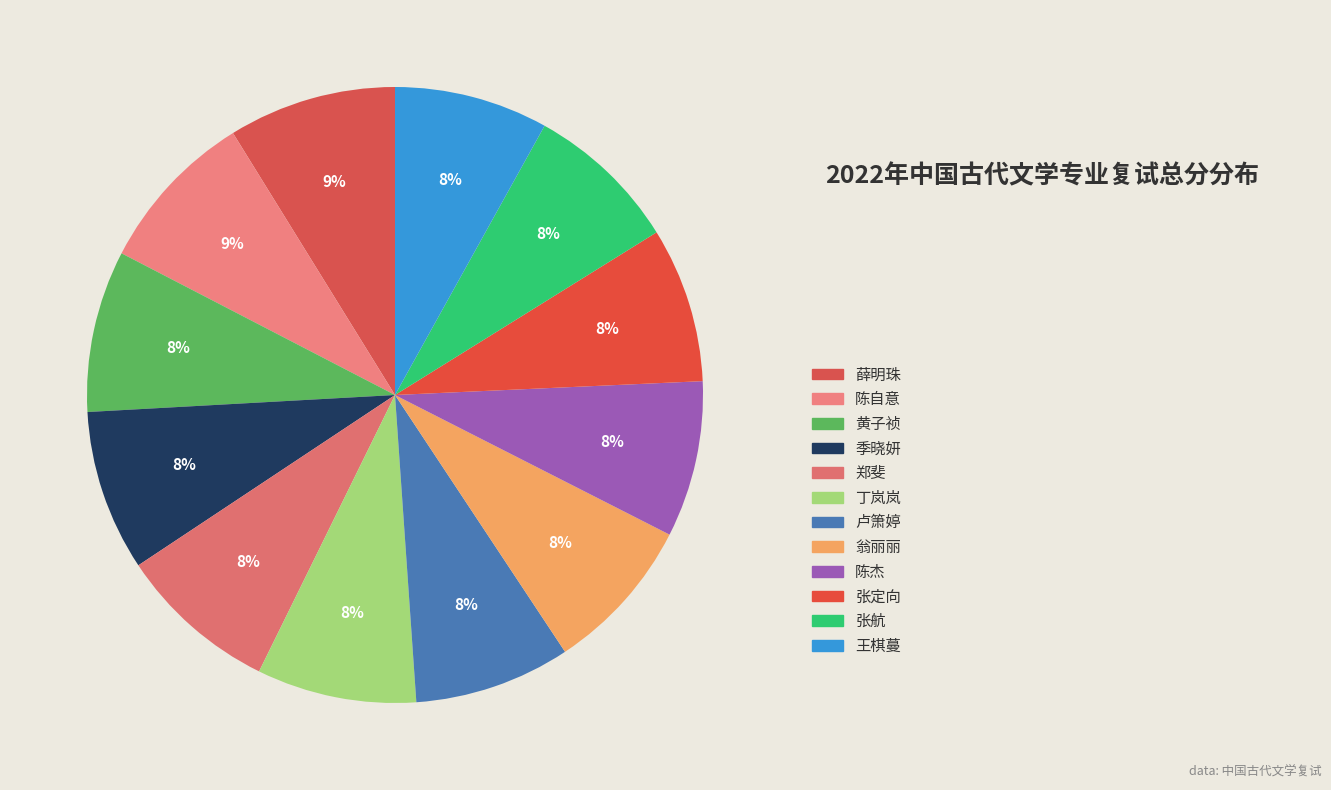

How many segments does this pie chart have?

12